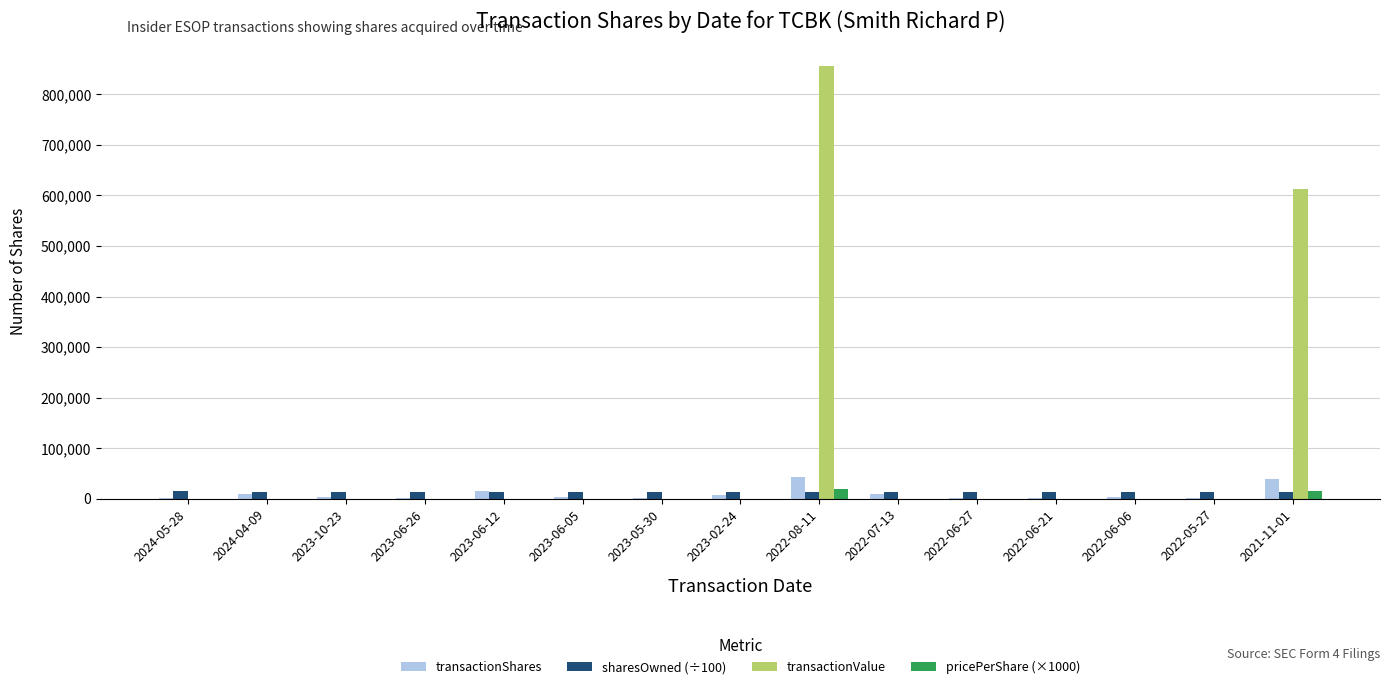

Which label corresponds to the largest value in the chart?

2022-08-11